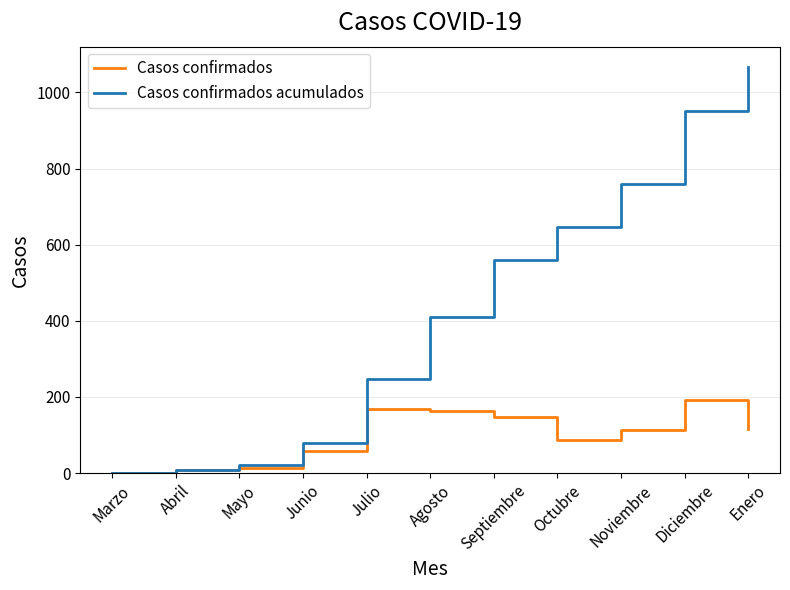

What is the greatest value displayed?

1067